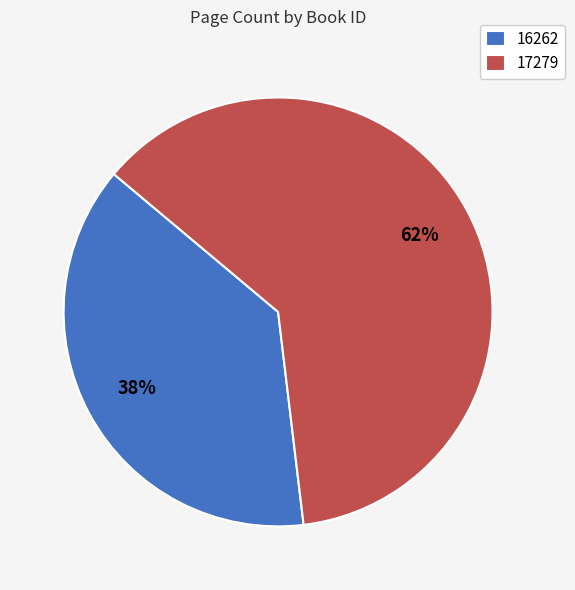

Rank the categories by value from highest to lowest.

17279, 16262